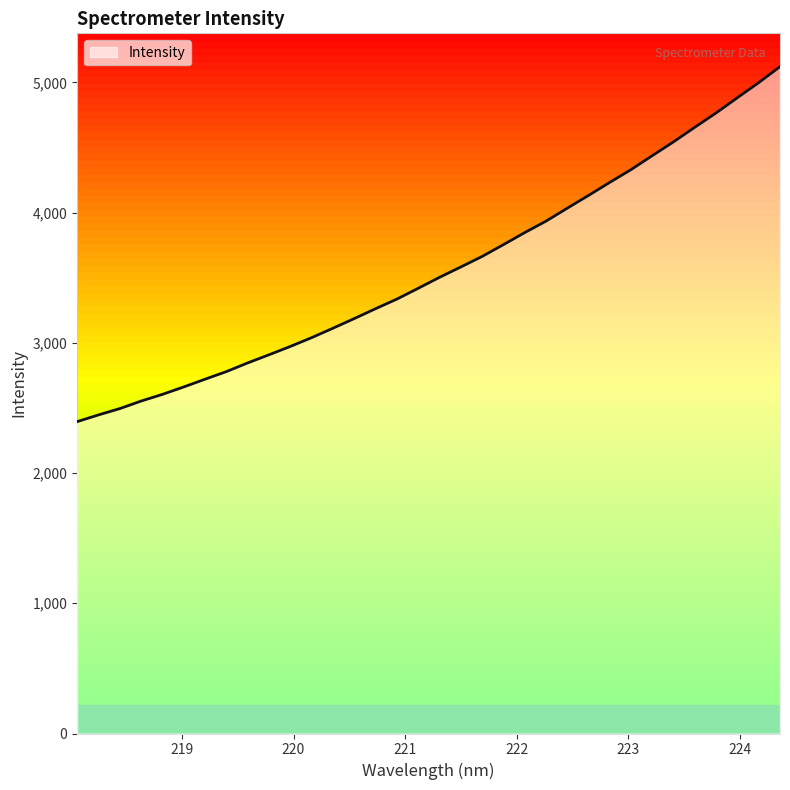

How many lines are shown in the chart?

1